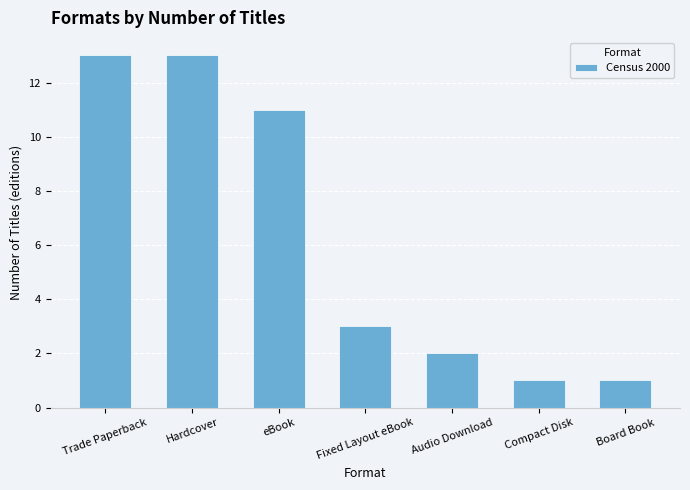

How many data points are less than 3?

3